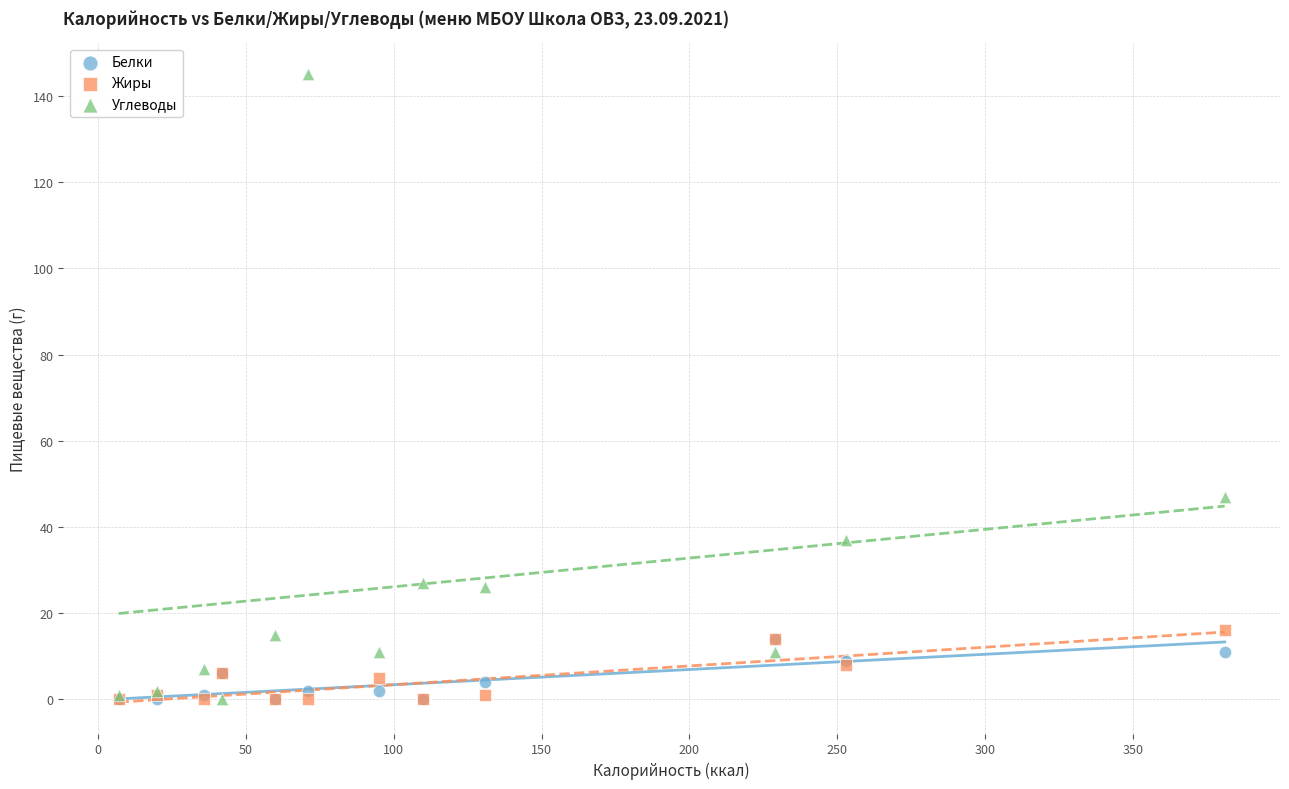

Across all series, what Y value is closest to 72?

47